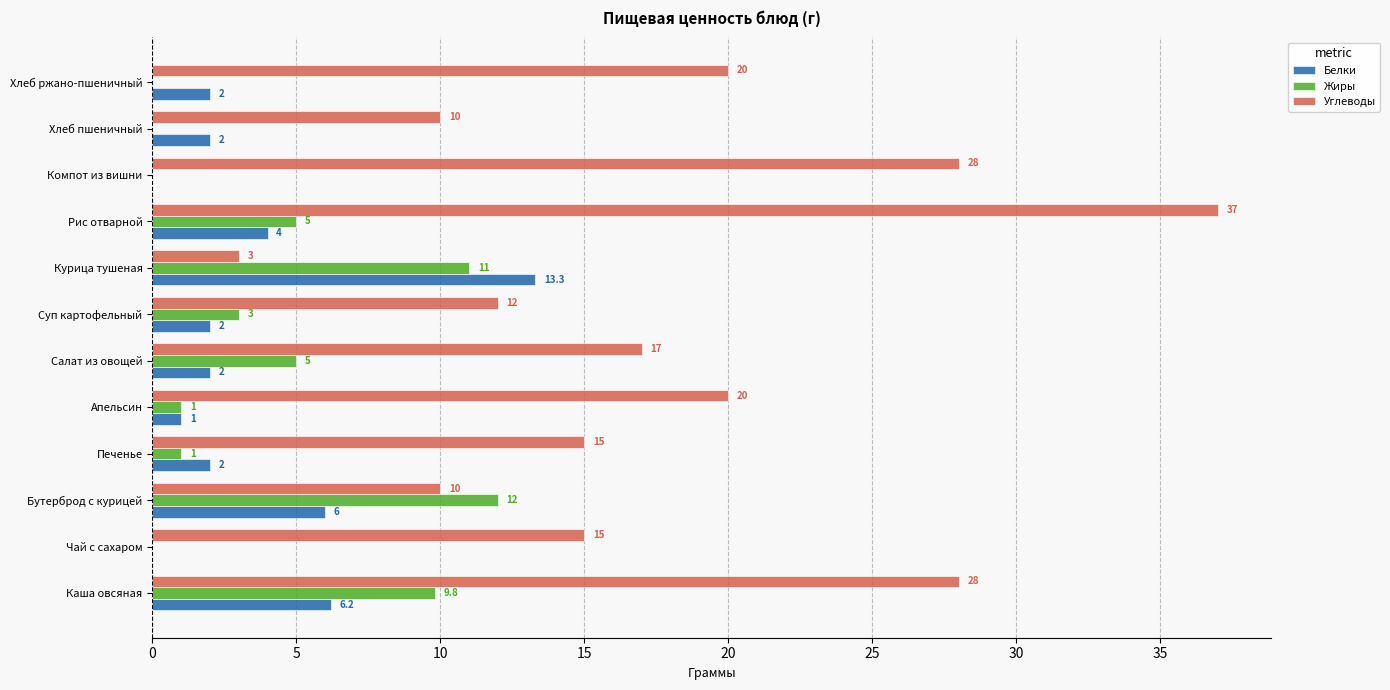

Which series has the largest total across all categories?

Углеводы